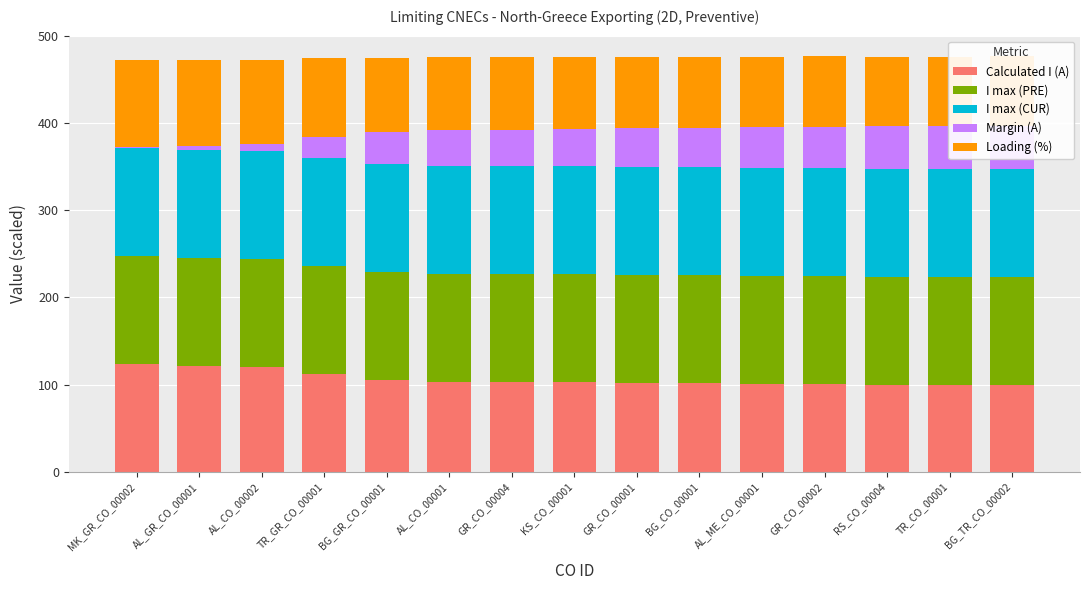

What value does the Loading (%) series have at RS_CO_00004?

80.0